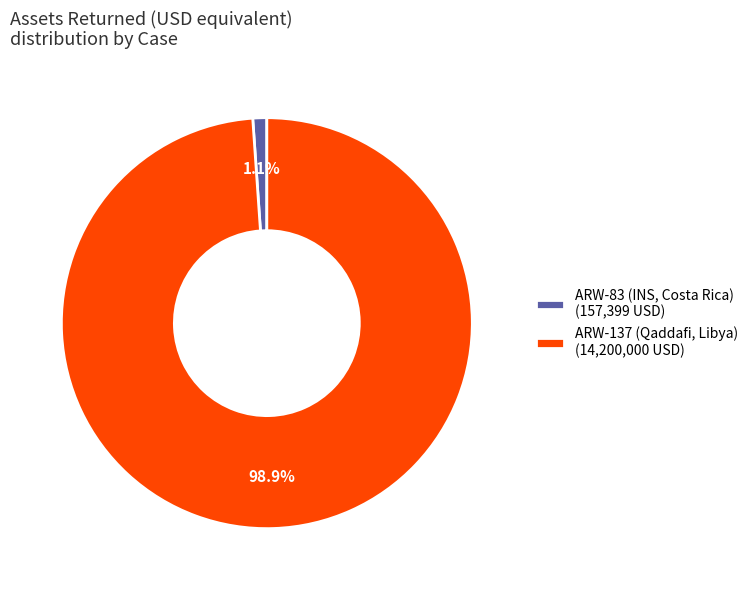

Which category has the smallest portion of the pie?

ARW-83 (INS, Costa Rica)